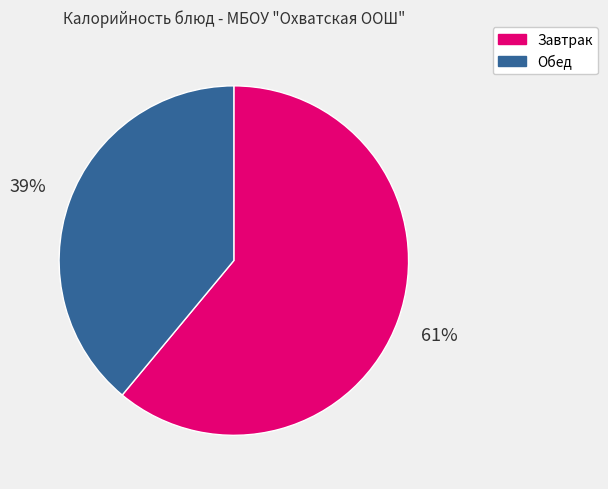

How many slices are in this pie chart?

2